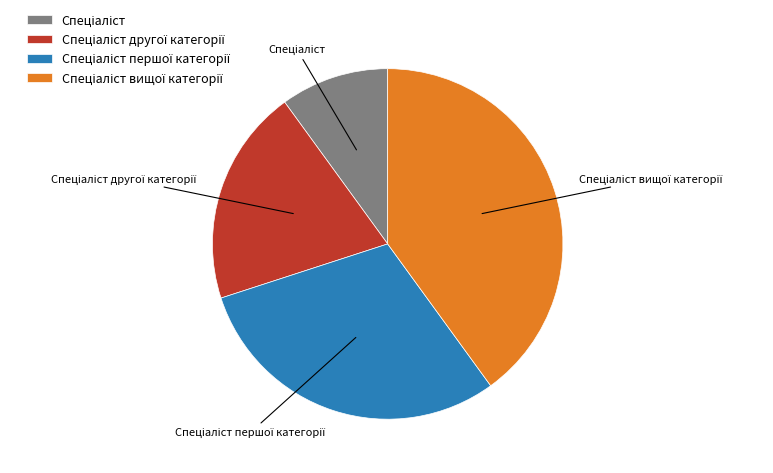

Does any single category account for the majority?

No